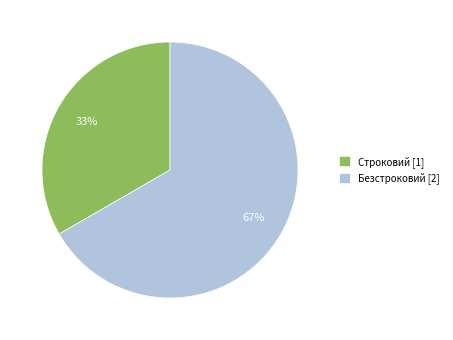

Approximately how many times larger is the value at Безстроковий compared to Строковий?

2.0